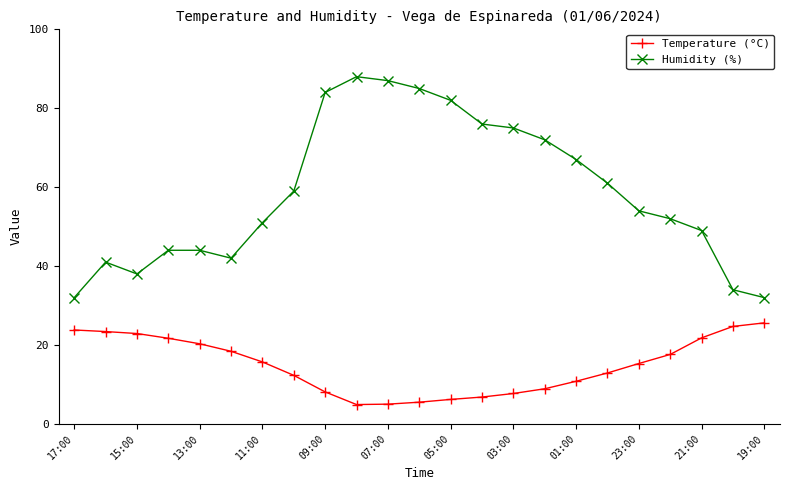

How many data points in Temperature (°C) are above 15?

12